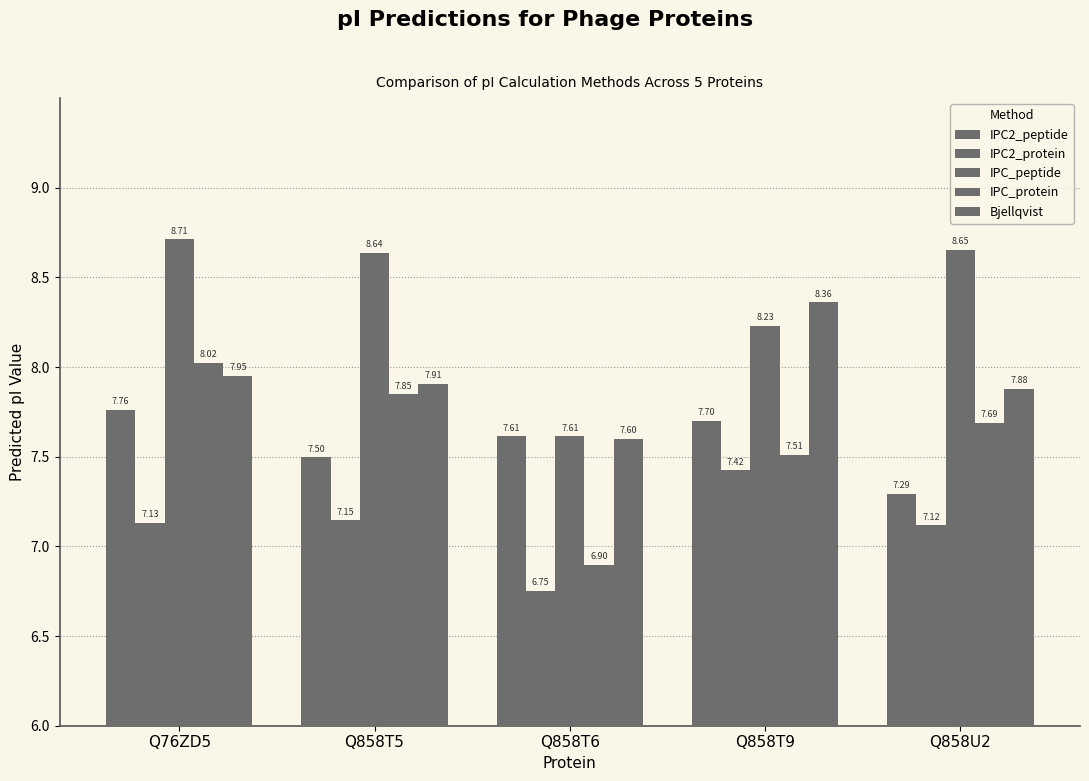

Which series changed the most between Q858T5 and Q858U2?

IPC2_peptide